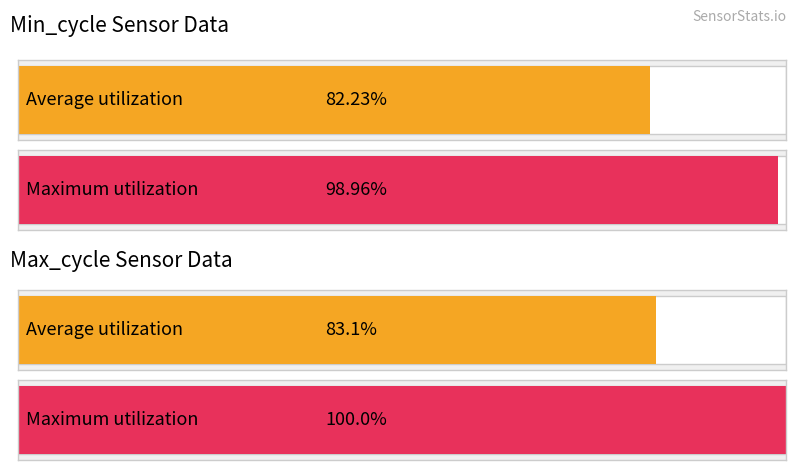

List the series in order of their overall mean, highest first.

Max_cycle, Min_cycle